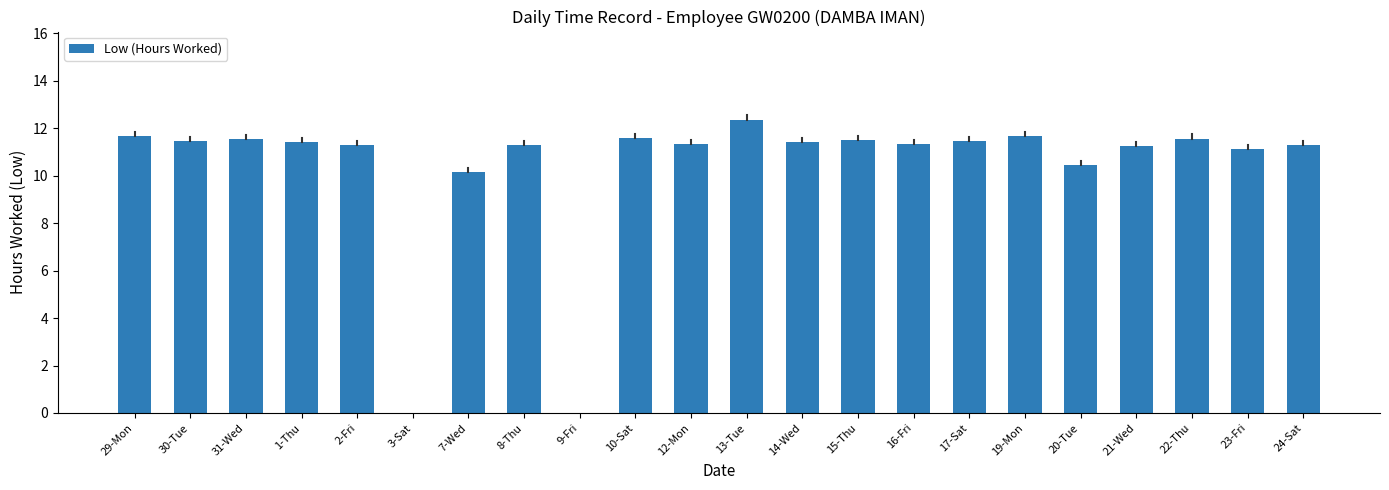

How many series are shown in this chart?

1